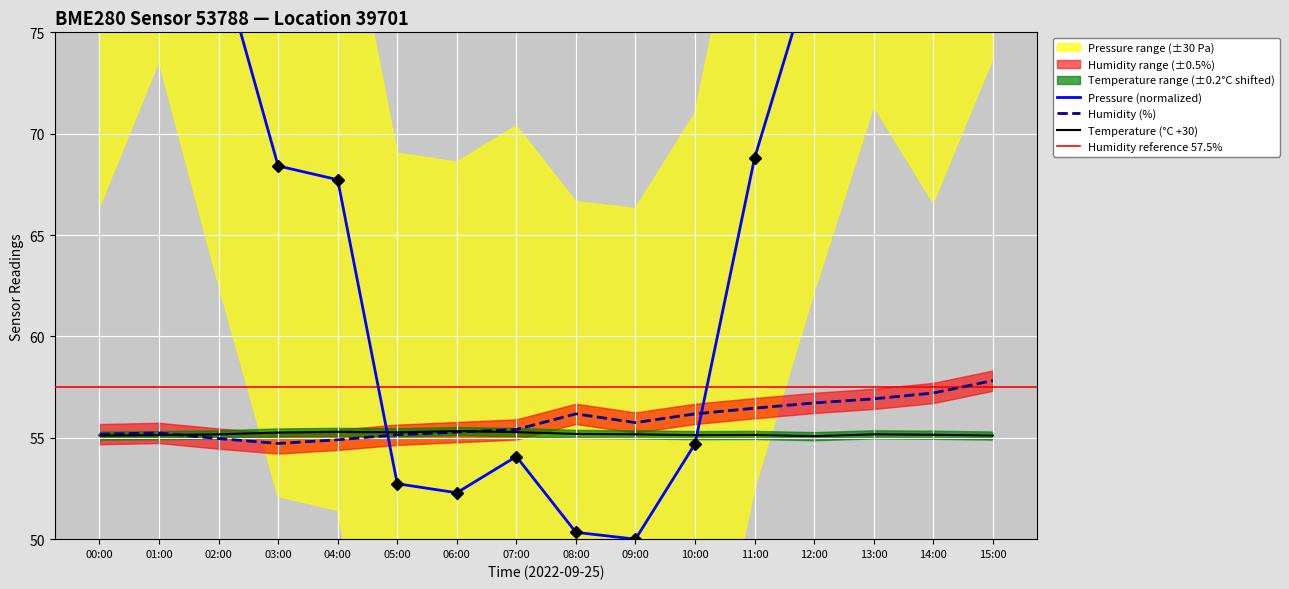

What is the maximum value shown in the chart?

90.0